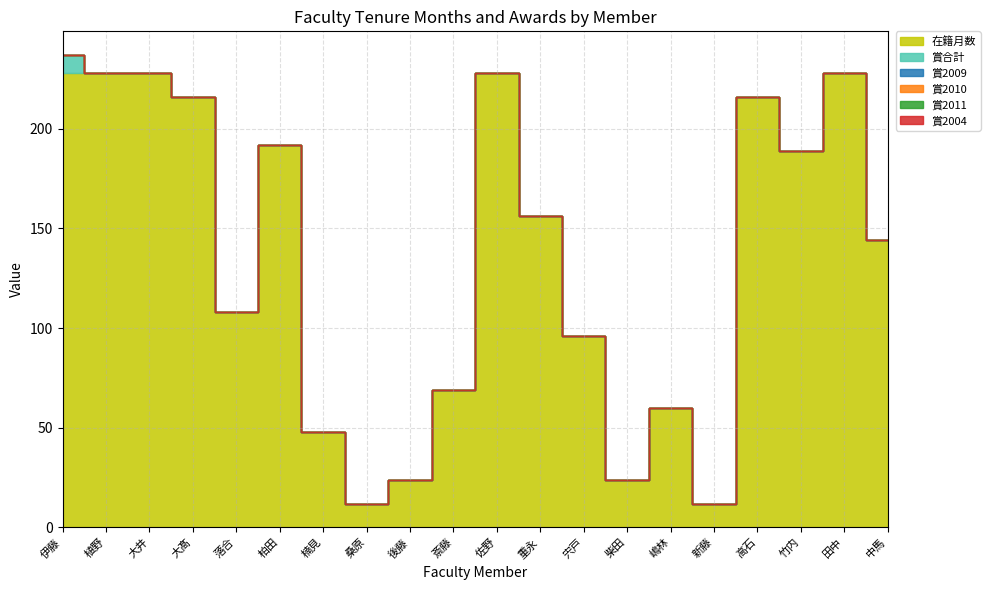

True or false: 在籍月数 and 賞2009 cross at least once.

False